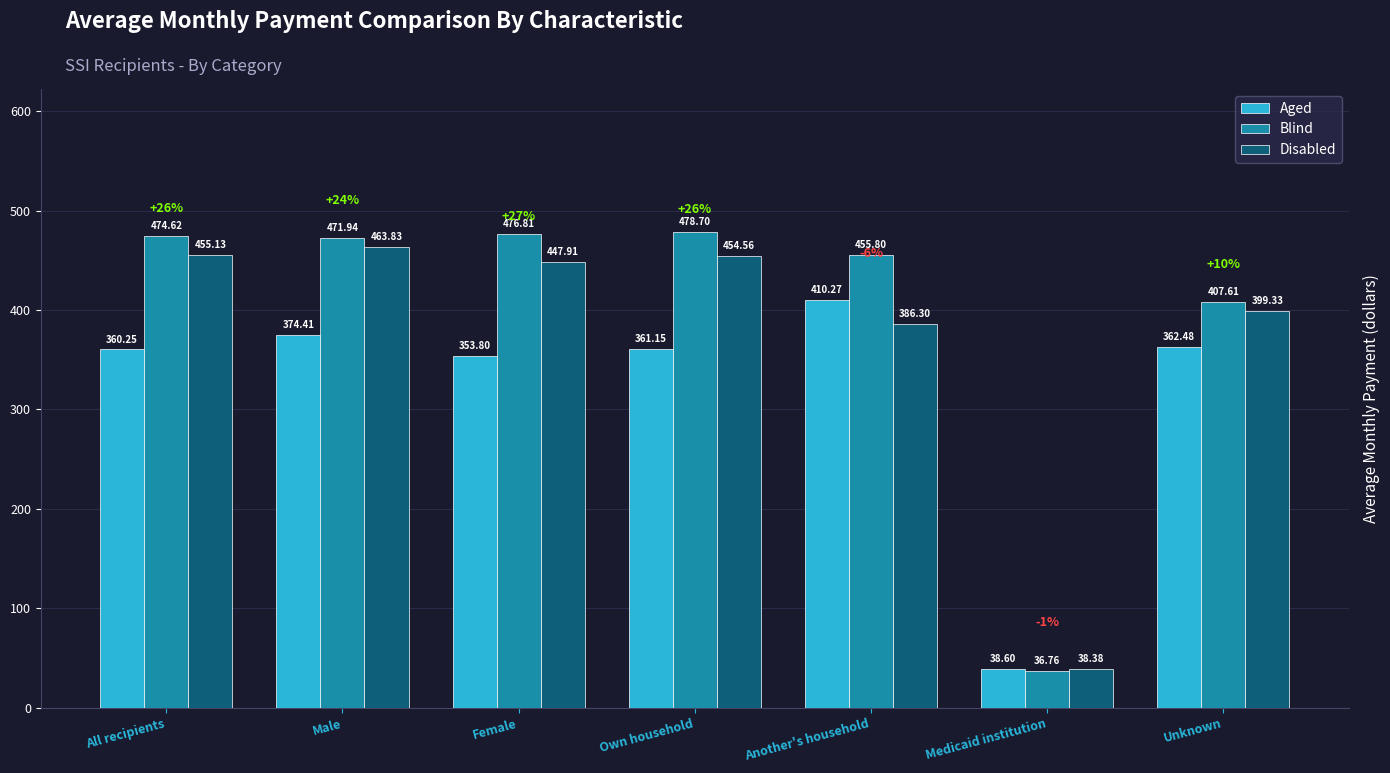

What position from the left is Medicaid institution?

6